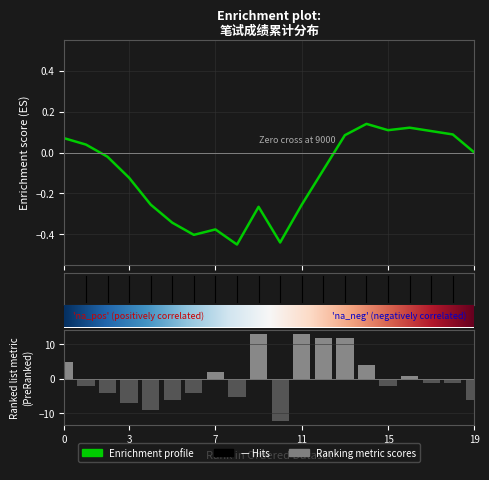

How many bars are there in total?

20